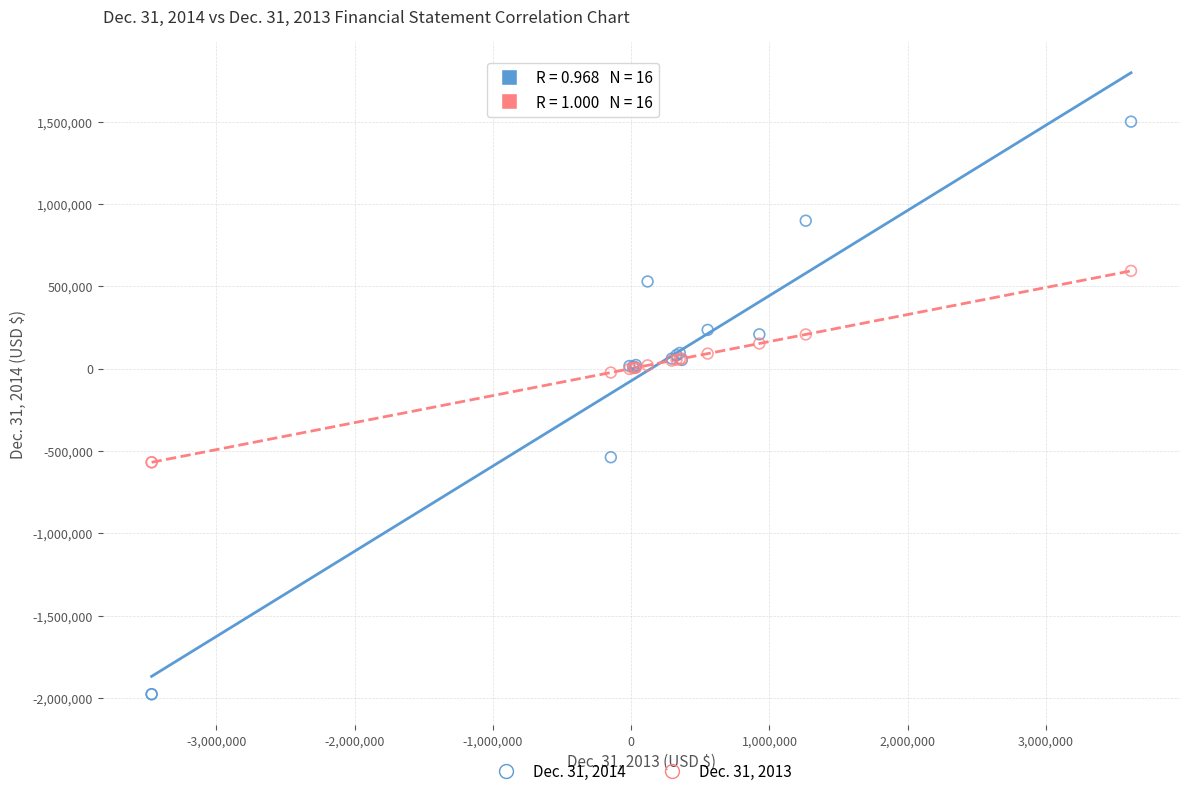

Which series contains the lowest Y value?

Dec. 31, 2014